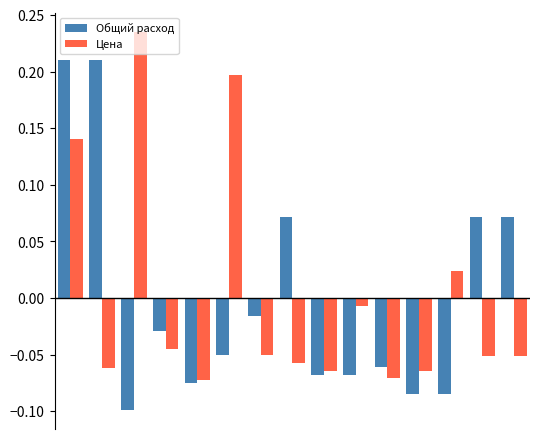

Rank the series by their maximum value, from highest to lowest.

Цена, Общий расход